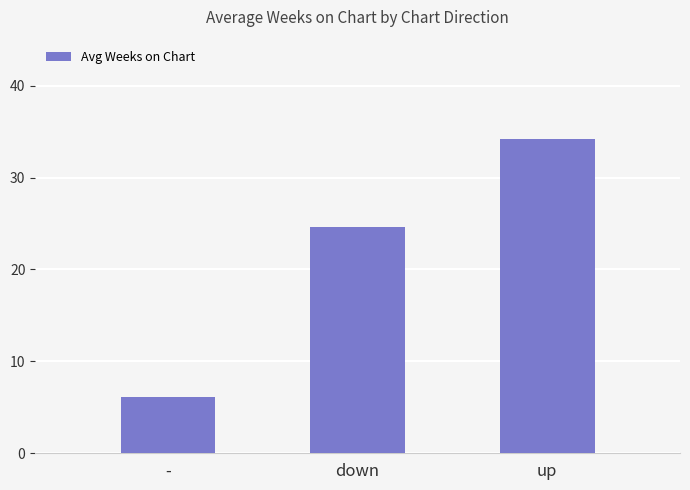

The value at - is 9.2. True or false?

False